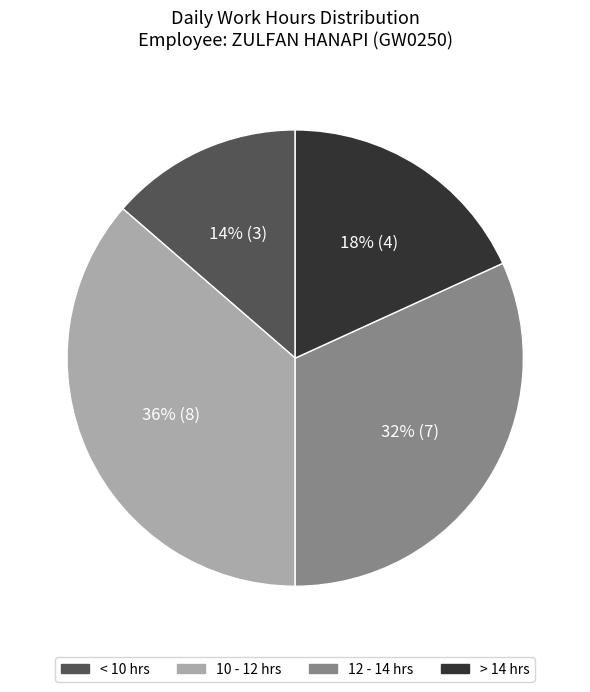

How many slices are in this pie chart?

4